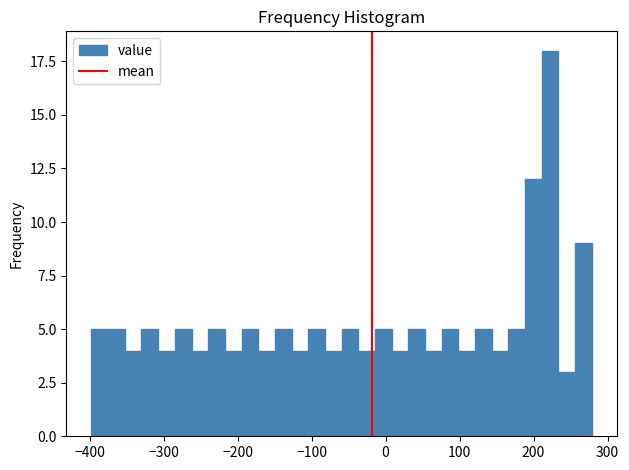

Around what value on the x-axis is the tallest bar? Give the approximate position of its centre, as read against the axis.

220